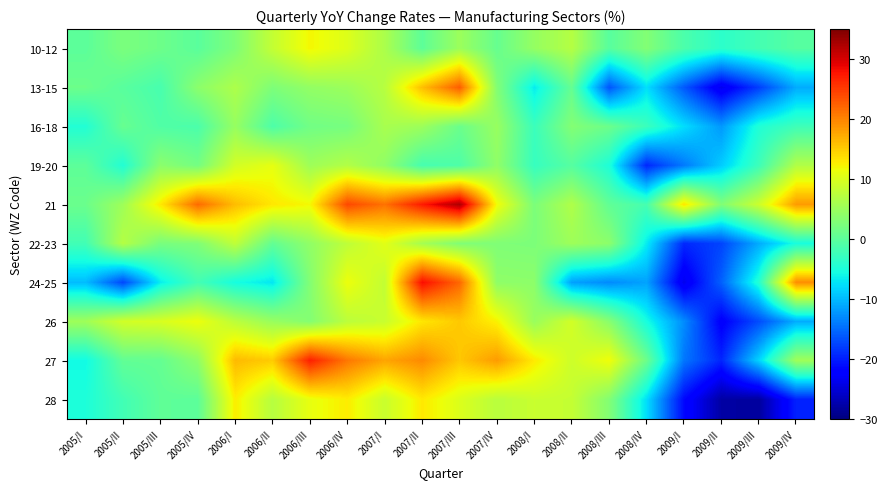

Reading left to right, extract all data points from this chart.

10-12: 2005/I=0.0	2005/II=2.4	2005/III=1.4	2005/IV=-0.1	2006/I=2.7	2006/II=8.2	2006/III=12.1	2006/IV=10.2	2007/I=6.3	2007/II=0.2	2007/III=5.1	2007/IV=0.9	2008/I=4.5	2008/II=7.0	2008/III=-0.3	2008/IV=3.1	2009/I=-1.3	2009/II=-3.8	2009/III=-1.9	2009/IV=-0.5
13-15: 2005/I=1.3	2005/II=-0.2	2005/III=-1.6	2005/IV=3.7	2006/I=6.4	2006/II=2.7	2006/III=4.3	2006/IV=5.0	2007/I=7.2	2007/II=15.9	2007/III=22.7	2007/IV=3.1	2008/I=-6.8	2008/II=0.7	2008/III=-16.4	2008/IV=-7.6	2009/I=-16.1	2009/II=-23.7	2009/III=-17.9	2009/IV=-10.9
16-18: 2005/I=-4.5	2005/II=0.9	2005/III=-0.9	2005/IV=-1.3	2006/I=4.6	2006/II=-1.1	2006/III=1.7	2006/IV=2.1	2007/I=6.0	2007/II=5.1	2007/III=1.2	2007/IV=4.7	2008/I=-2.6	2008/II=3.1	2008/III=1.3	2008/IV=-2.6	2009/I=-7.7	2009/II=-12.1	2009/III=-4.7	2009/IV=-2.3
19-20: 2005/I=0.1	2005/II=-4.5	2005/III=3.8	2005/IV=1.9	2006/I=9.3	2006/II=10.9	2006/III=5.2	2006/IV=6.8	2007/I=4.1	2007/II=-1.7	2007/III=-1.1	2007/IV=4.1	2008/I=-2.9	2008/II=-0.5	2008/III=-4.9	2008/IV=-19.4	2009/I=-14.0	2009/II=-8.8	2009/III=-2.4	2009/IV=6.8
21: 2005/I=1.2	2005/II=5.3	2005/III=13.0	2005/IV=21.7	2006/I=16.1	2006/II=13.1	2006/III=12.0	2006/IV=24.1	2007/I=21.2	2007/II=27.3	2007/III=32.4	2007/IV=11.7	2008/I=2.5	2008/II=6.6	2008/III=0.4	2008/IV=-1.7	2009/I=13.4	2009/II=2.9	2009/III=8.8	2009/IV=18.4
22-23: 2005/I=-2.1	2005/II=7.0	2005/III=2.3	2005/IV=2.9	2006/I=7.8	2006/II=0.6	2006/III=4.2	2006/IV=7.7	2007/I=10.6	2007/II=5.7	2007/III=2.9	2007/IV=2.8	2008/I=2.6	2008/II=5.2	2008/III=3.8	2008/IV=-6.7	2009/I=-19.3	2009/II=-17.5	2009/III=-10.9	2009/IV=-5.3
24-25: 2005/I=-9.8	2005/II=-17.3	2005/III=-6.7	2005/IV=-1.9	2006/I=-5.5	2006/II=-7.1	2006/III=3.1	2006/IV=11.4	2007/I=8.1	2007/II=28.2	2007/III=22.0	2007/IV=4.0	2008/I=3.9	2008/II=-11.5	2008/III=-13.0	2008/IV=-11.4	2009/I=-23.7	2009/II=-15.6	2009/III=-4.5	2009/IV=19.3
26: 2005/I=5.3	2005/II=9.3	2005/III=9.8	2005/IV=11.4	2006/I=7.5	2006/II=4.8	2006/III=3.2	2006/IV=7.5	2007/I=8.5	2007/II=13.2	2007/III=15.3	2007/IV=12.4	2008/I=4.8	2008/II=9.3	2008/III=3.5	2008/IV=-5.4	2009/I=-12.8	2009/II=-22.4	2009/III=-17.0	2009/IV=-10.8
27: 2005/I=-5.9	2005/II=0.5	2005/III=0.6	2005/IV=4.1	2006/I=16.3	2006/II=15.1	2006/III=26.9	2006/IV=20.9	2007/I=17.7	2007/II=19.6	2007/III=15.4	2007/IV=18.4	2008/I=12.9	2008/II=8.9	2008/III=11.6	2008/IV=1.3	2009/I=-14.2	2009/II=-19.5	2009/III=-8.3	2009/IV=5.4
28: 2005/I=-4.9	2005/II=-2.0	2005/III=0.3	2005/IV=0.1	2006/I=12.7	2006/II=7.1	2006/III=11.1	2006/IV=12.8	2007/I=8.6	2007/II=13.0	2007/III=10.1	2007/IV=7.3	2008/I=8.6	2008/II=8.3	2008/III=3.1	2008/IV=-7.6	2009/I=-21.4	2009/II=-27.8	2009/III=-28.2	2009/IV=-19.7